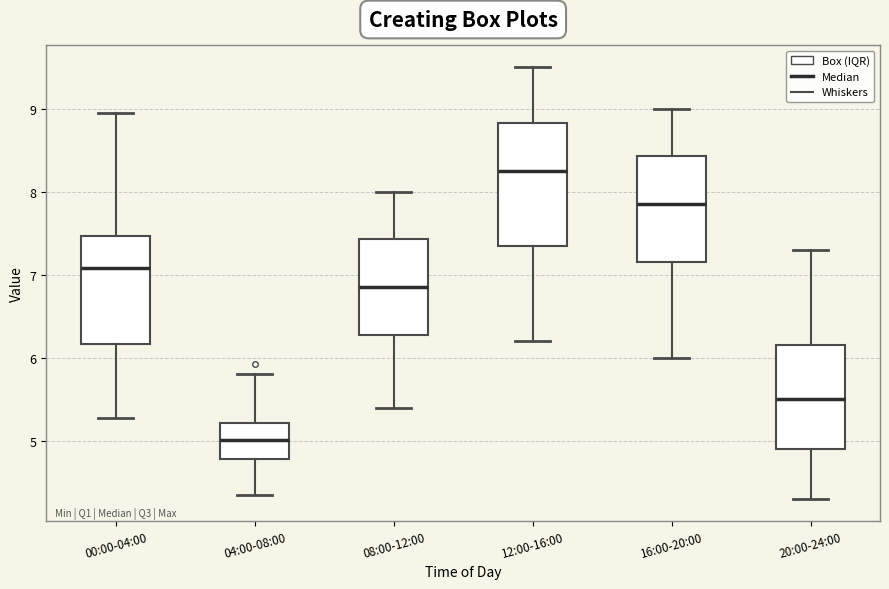

Where does the lower whisker of the box for 12:00-16:00 end on the y-axis? The values are not printed on the chart, so give them approximately, as read against the axis.

6.2